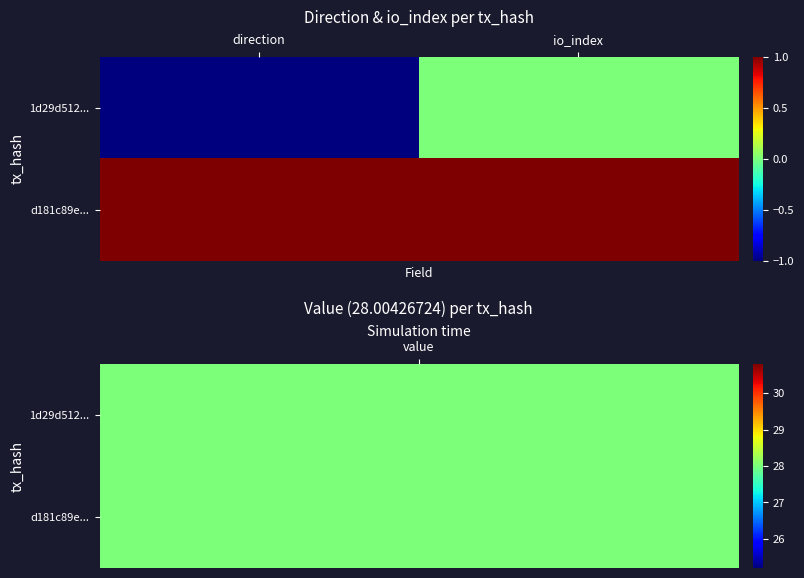

Which has a higher value, io_index or direction?

io_index